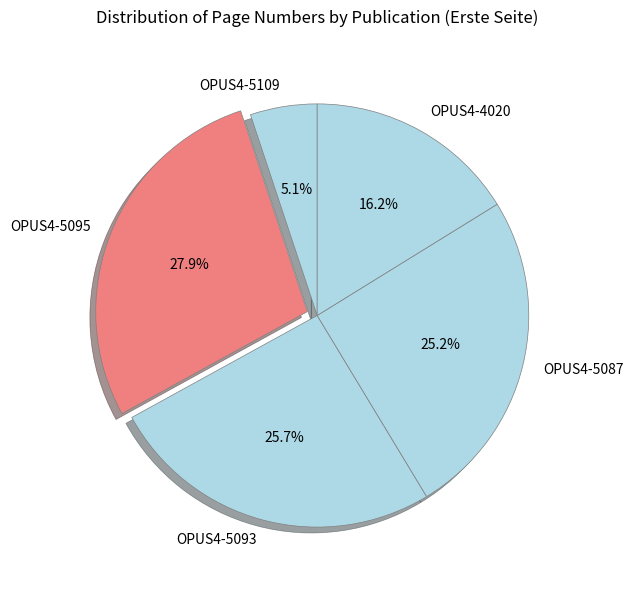

Which category has the smallest portion of the pie?

OPUS4-5109